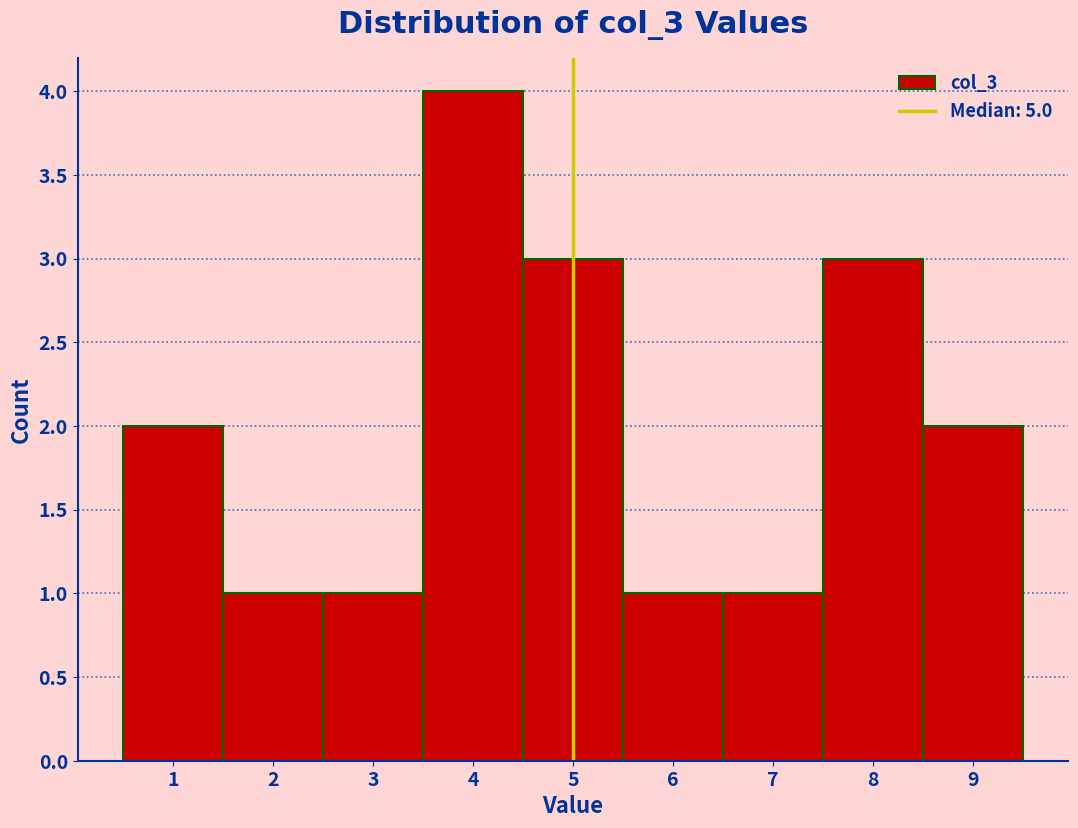

Reading left to right, list every bar in this chart as the range it spans on the x-axis followed by its height. The values are not printed on the chart, so give them approximately, as read against the axis.

0.5 to 1.5: 2
1.5 to 2.5: 1
2.5 to 3.5: 1
3.5 to 4.5: 4
4.5 to 5.5: 3
5.5 to 6.5: 1
6.5 to 7.5: 1
7.5 to 8.5: 3
8.5 to 9.5: 2